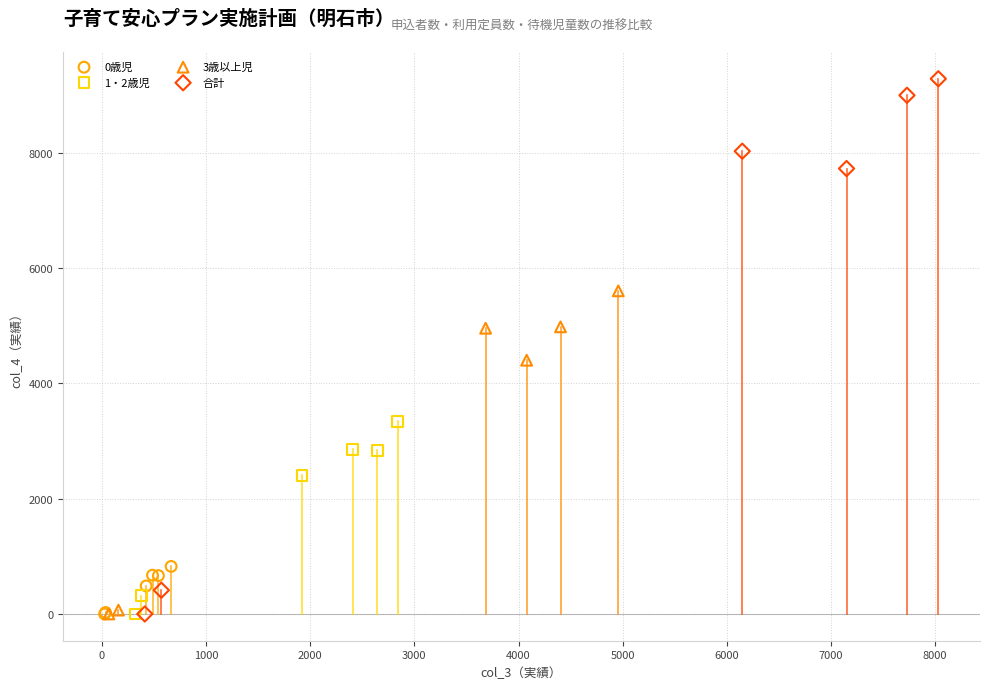

What are all the series names shown in the legend?

0歳児, 1・2歳児, 3歳以上児, 合計